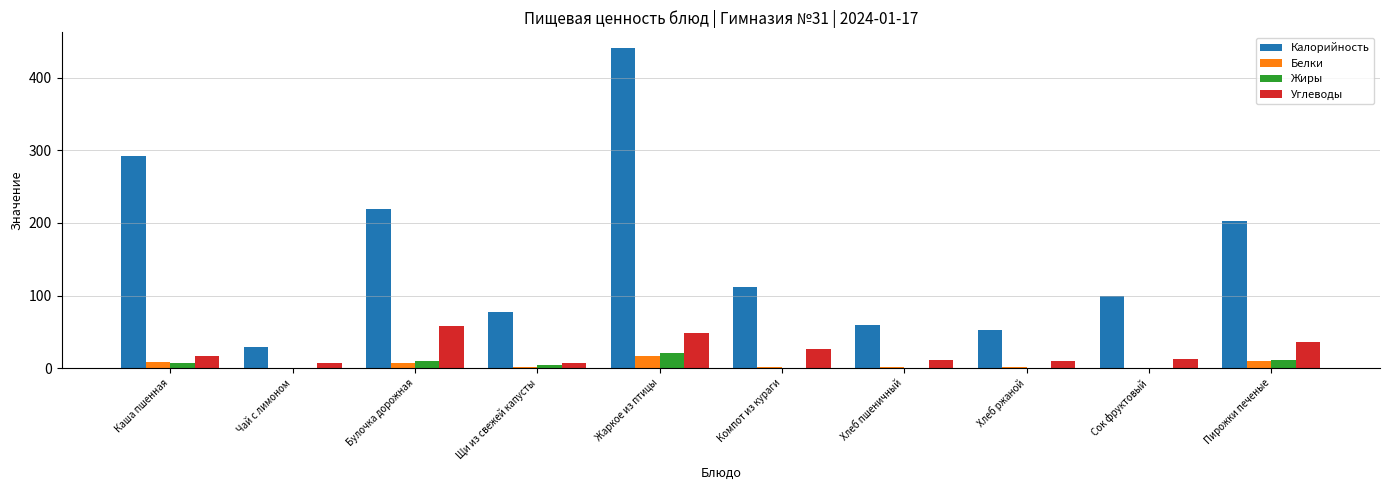

Where does the Углеводы series first go above 16?

Каша пшенная